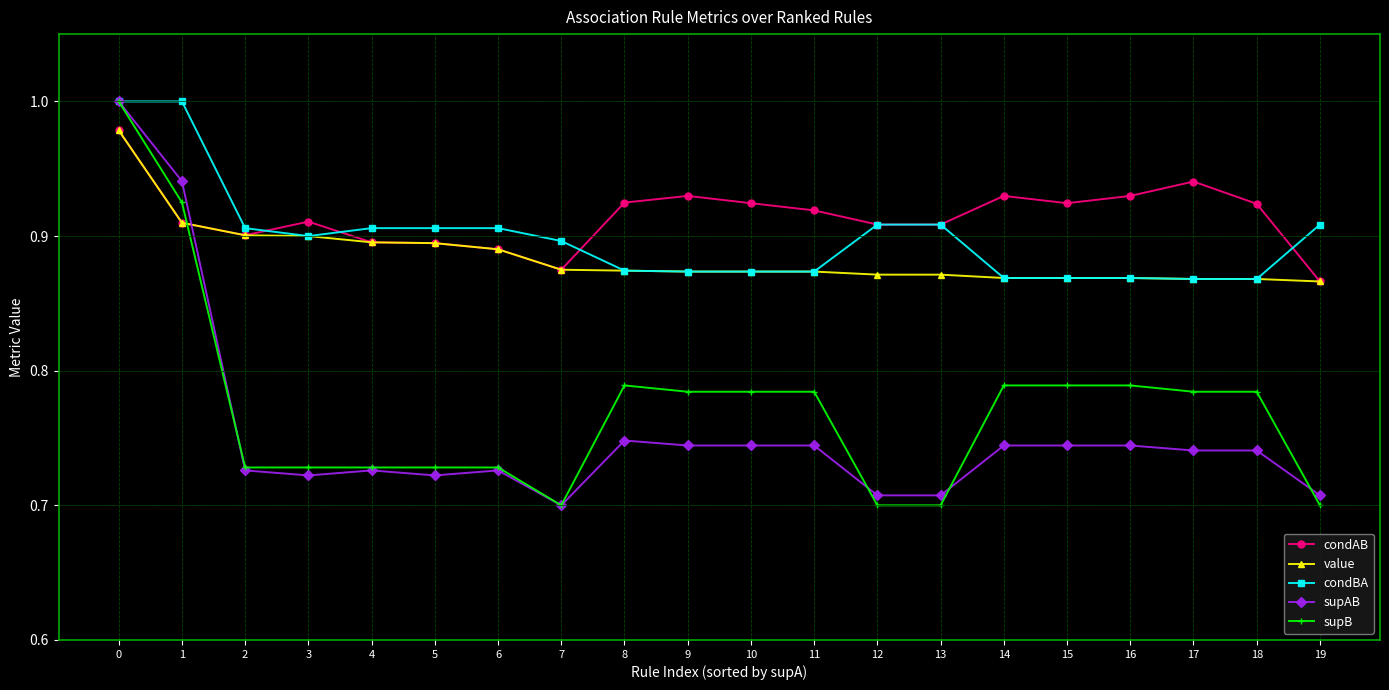

At how many categories does at least one series exceed 0?

20